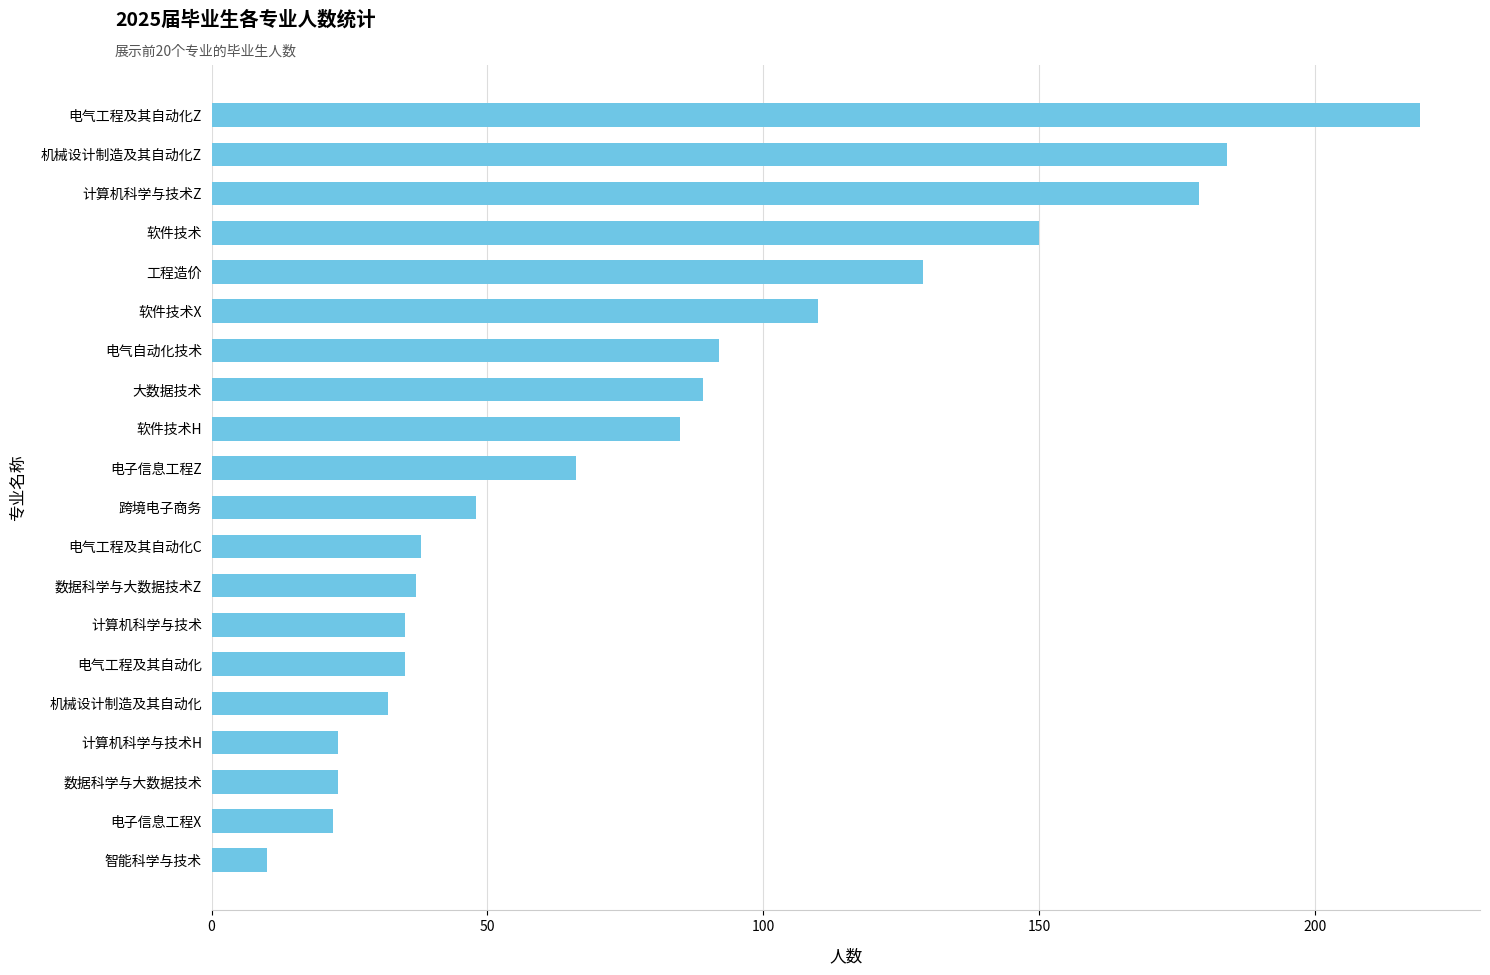

What is the change in value from 软件技术 to 工程造价?

-21